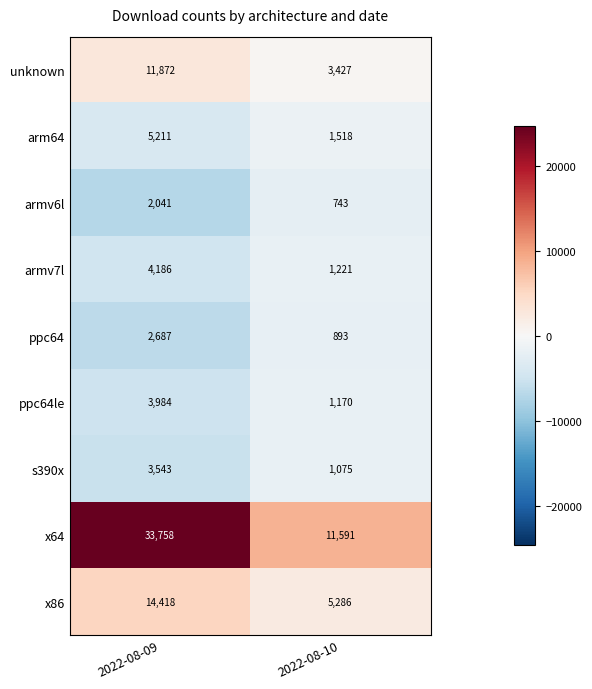

Between 2022-08-09 and 2022-08-10, which series saw the biggest shift?

x64